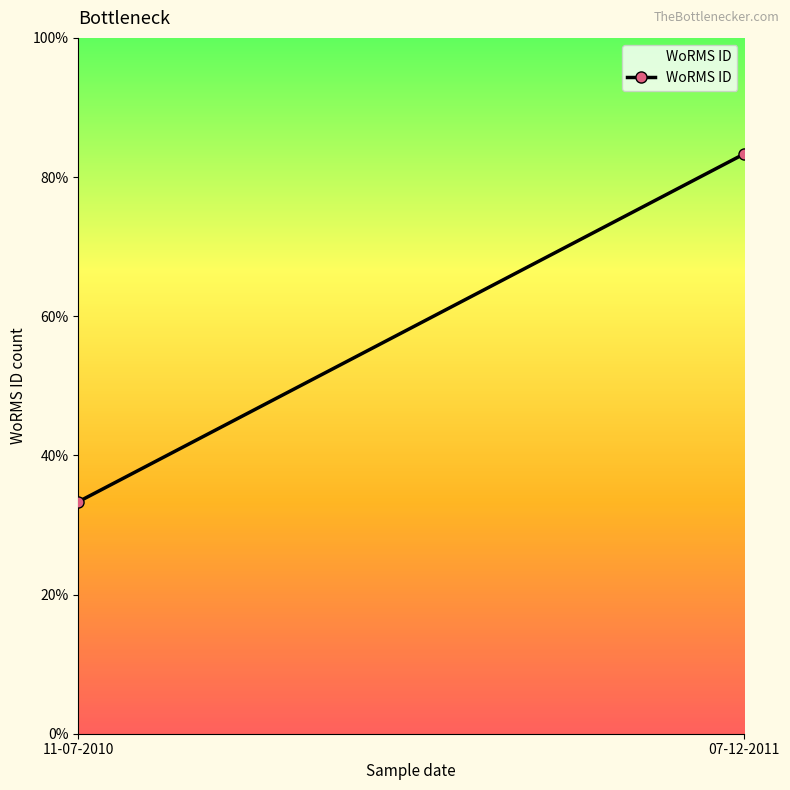

The value at 07-12-2011 is 1. True or false?

False